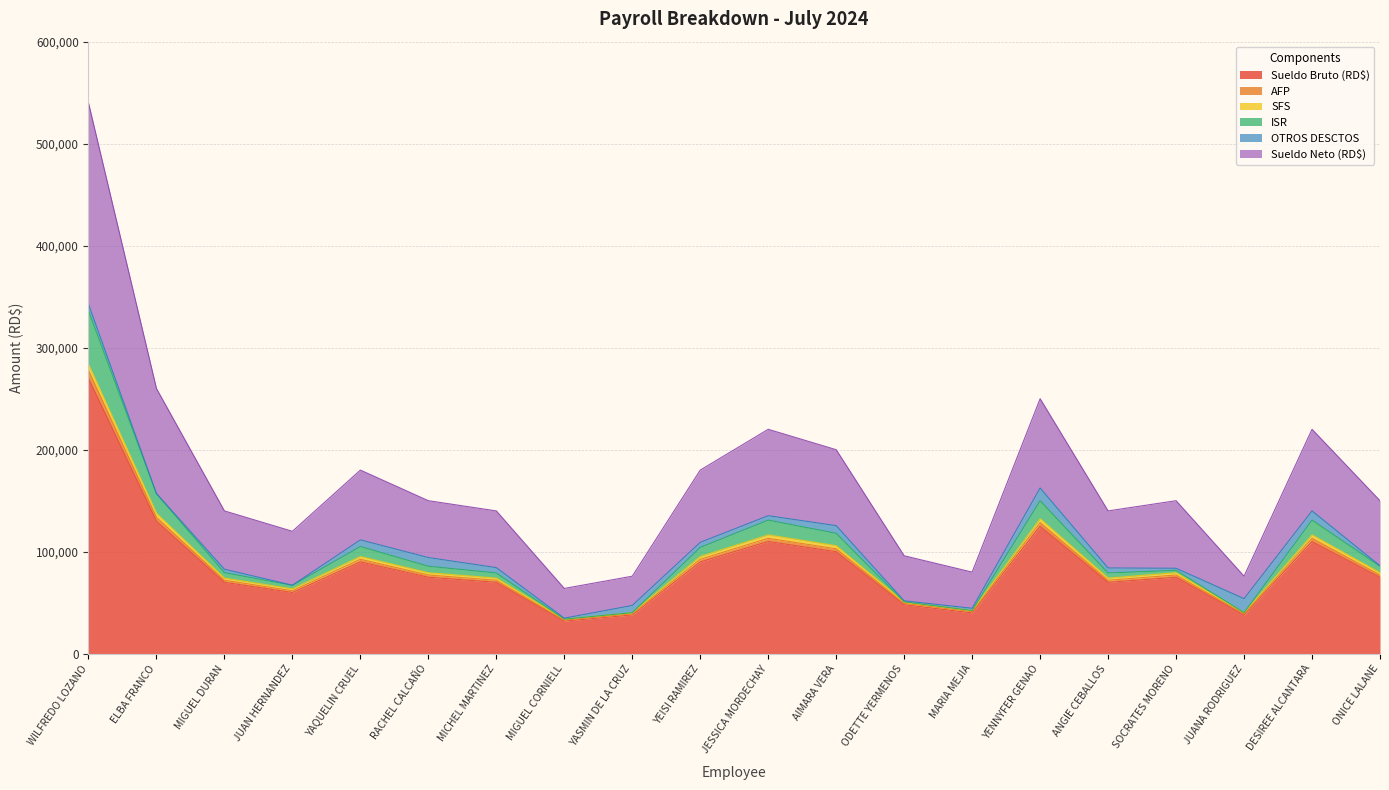

Which has a higher value, MIGUEL DURAN or ELBA FRANCO?

ELBA FRANCO